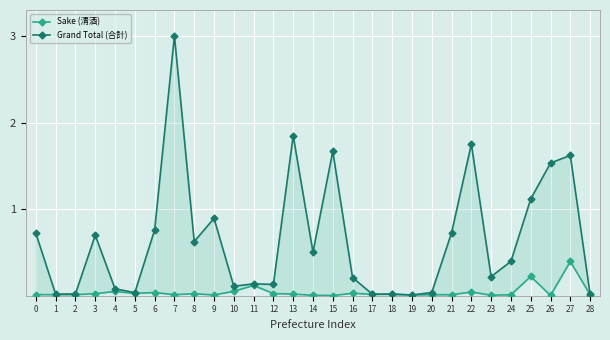

Which series has the largest total across all categories?

Grand Total (合計)